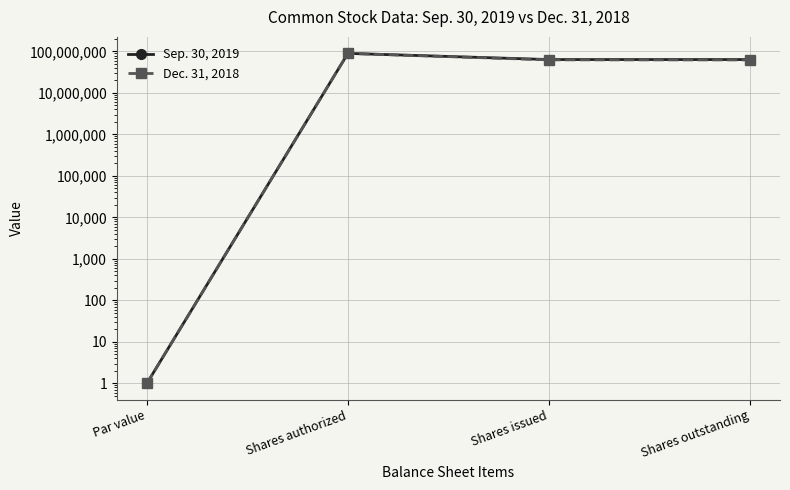

True or false: Dec. 31, 2018 has more than 2 points higher than both neighbors.

False